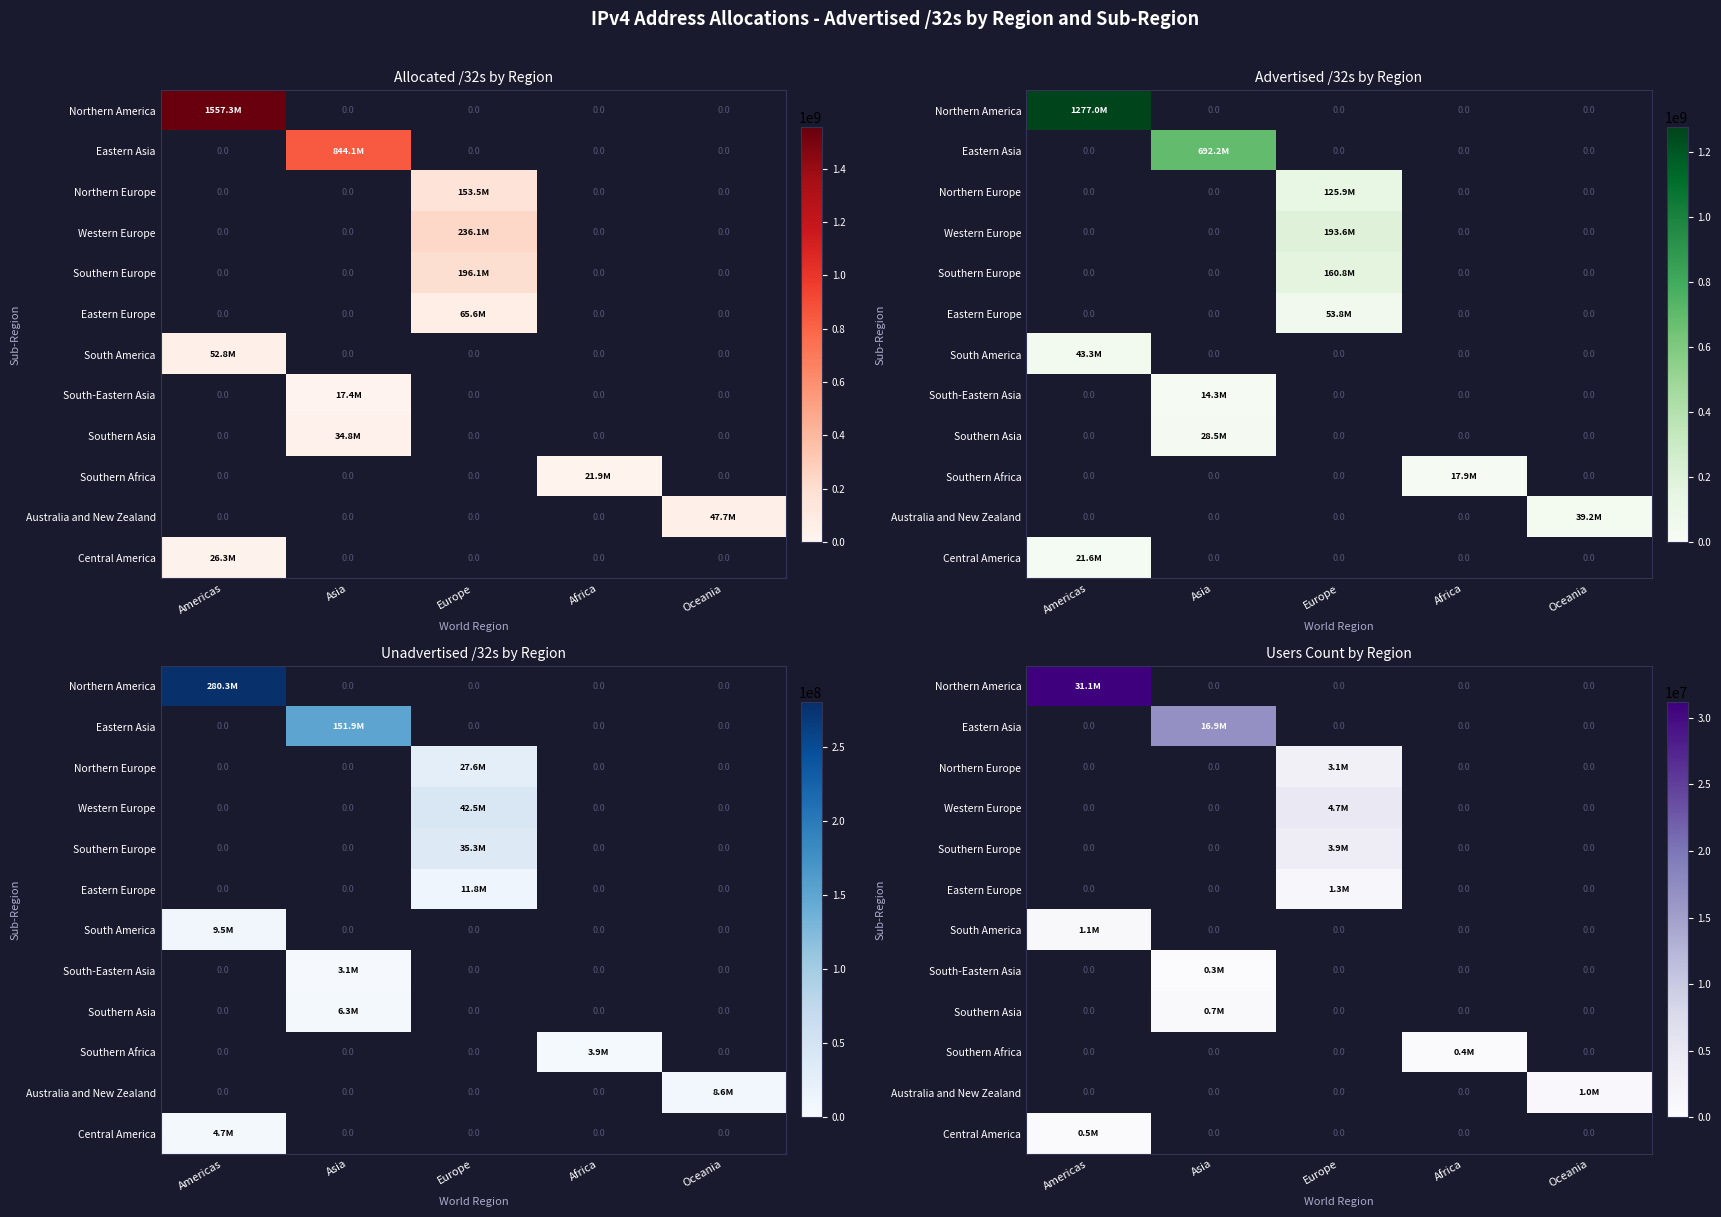

Rank the series at Europe from lowest to highest value.

Eastern Europe, South America, South-Eastern Asia, Southern Asia, Southern Africa, Australia and New Zealand, Central America, Southern Europe, Northern America, Eastern Asia, Northern Europe, Western Europe